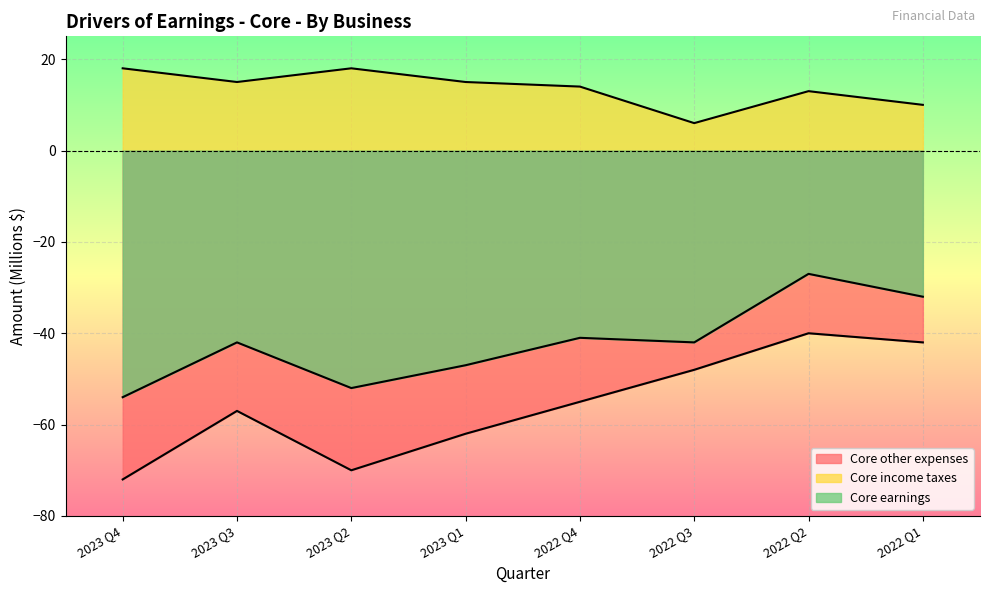

How many lines are shown in the chart?

3